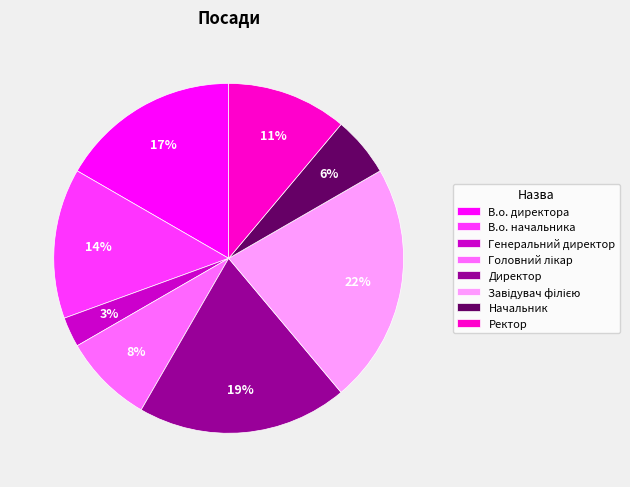

What percentage is the Генеральний директор slice, to the nearest percent?

3%